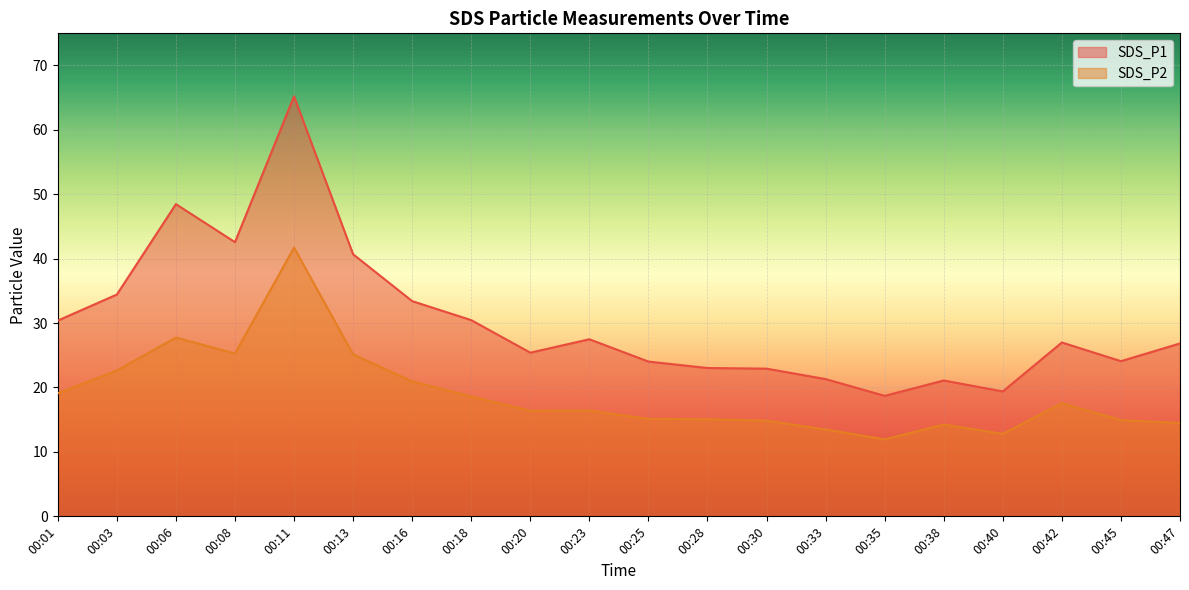

What is the total value across all series at 00:45?

39.0